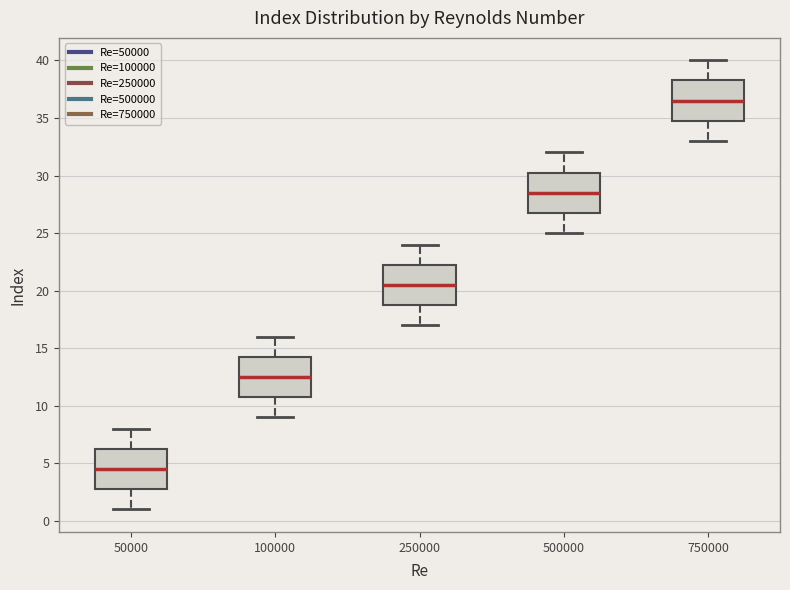

Reading left to right, transcribe this box plot: for each box, give where its median line is, the range the box spans, and where its two whiskers end, as read against the y-axis. The values are not printed on the chart, so give them approximately, as read against the axis.

50000: median 4.5, box 3.0 to 6.5, whiskers 1.0 to 8.0
100000: median 12.5, box 11.0 to 14.5, whiskers 9.0 to 16.0
250000: median 20.5, box 19.0 to 22.5, whiskers 17.0 to 24.0
500000: median 28.5, box 27.0 to 30.5, whiskers 25.0 to 32.0
750000: median 36.5, box 35.0 to 38.5, whiskers 33.0 to 40.0